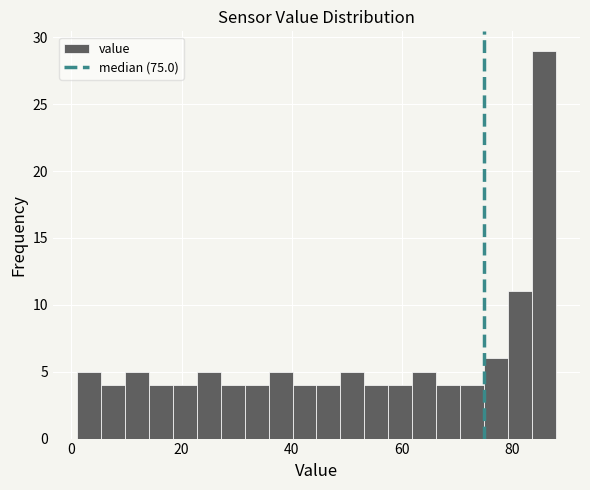

Around what value on the x-axis is the tallest bar? Give the approximate position of its centre, as read against the axis.

86